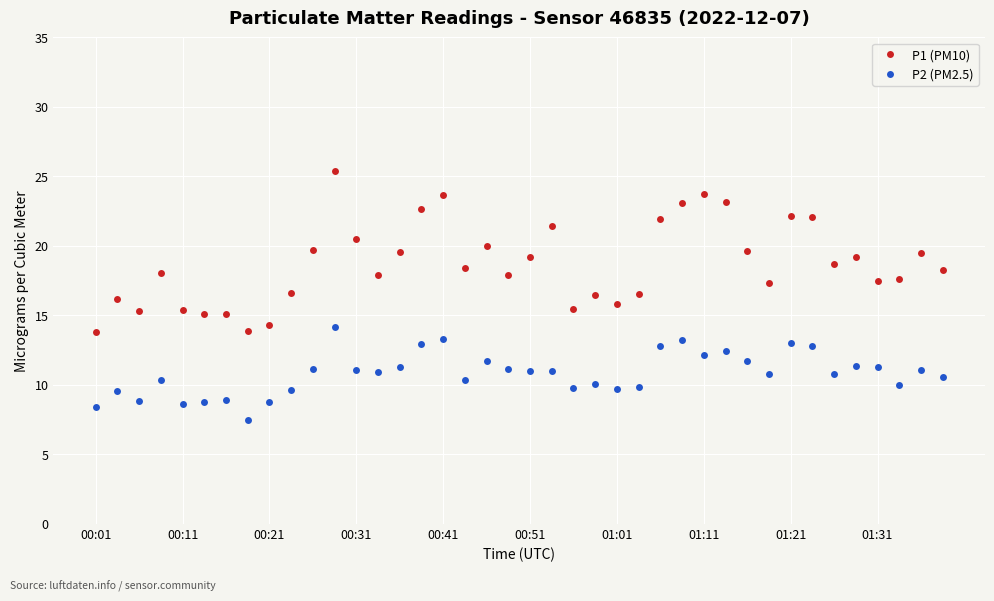

True or false: P2 (PM2.5) and P1 (PM10) cross at least once.

False